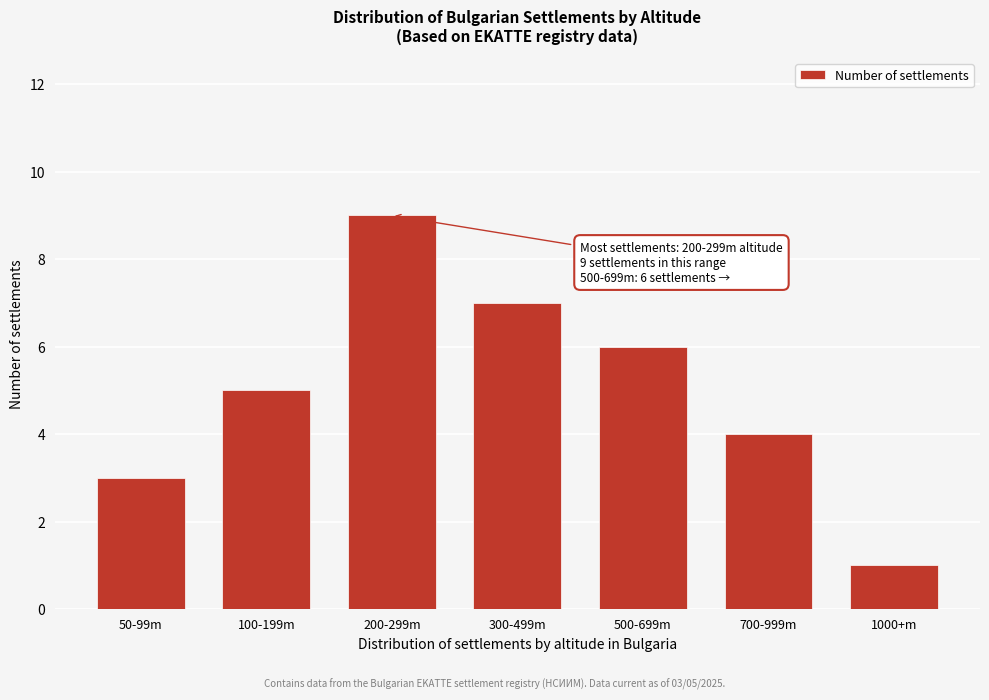

Reading left to right, what are all the values shown in this chart?

50-99m=3	100-199m=5	200-299m=9	300-499m=7	500-699m=6	700-999m=4	1000+m=1